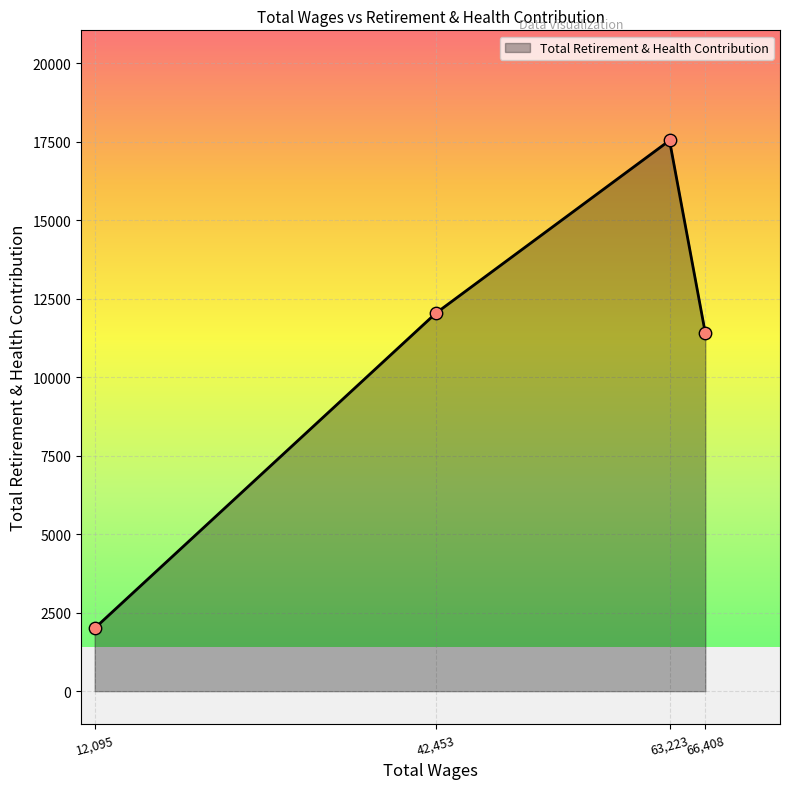

What is the change in value from 12,095 to 42,453?

+10038